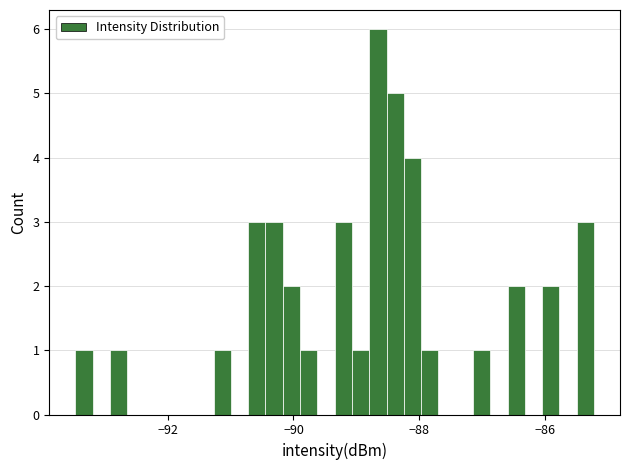

Read against the x-axis, roughly where is the centre of the tallest bar?

-88.6